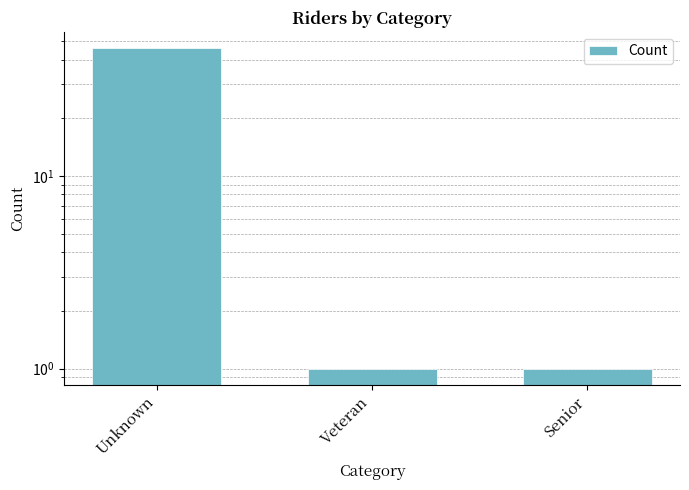

Which has a higher value, Senior or Unknown?

Unknown